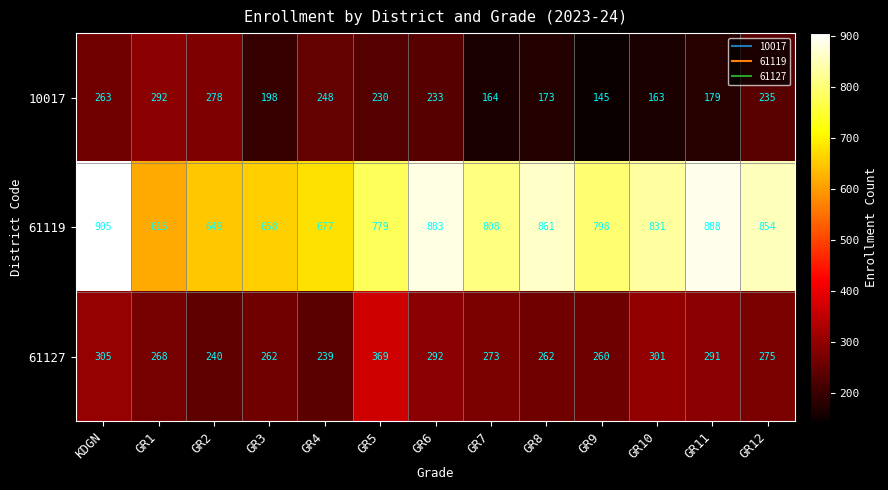

List the series in order of their peak value, highest first.

61119, 61127, 10017